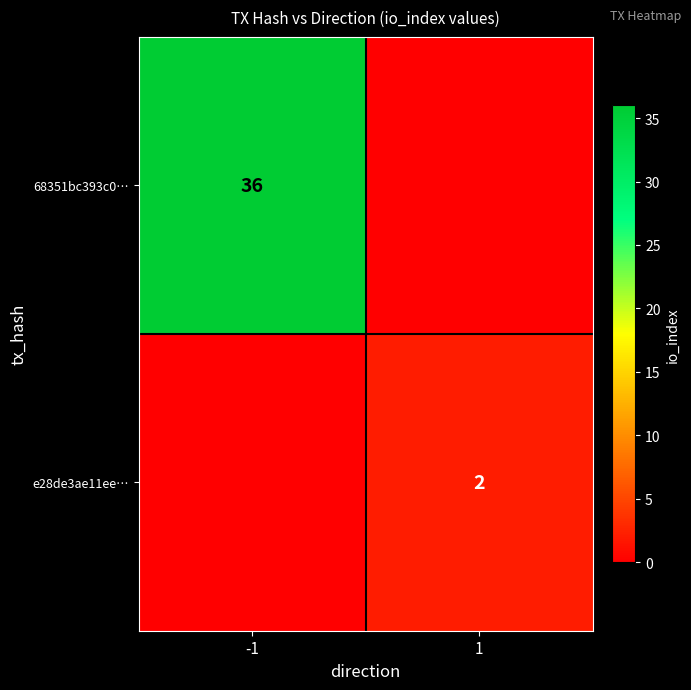

The 68351bc393c0… series shows 58 at -1. True or false?

False